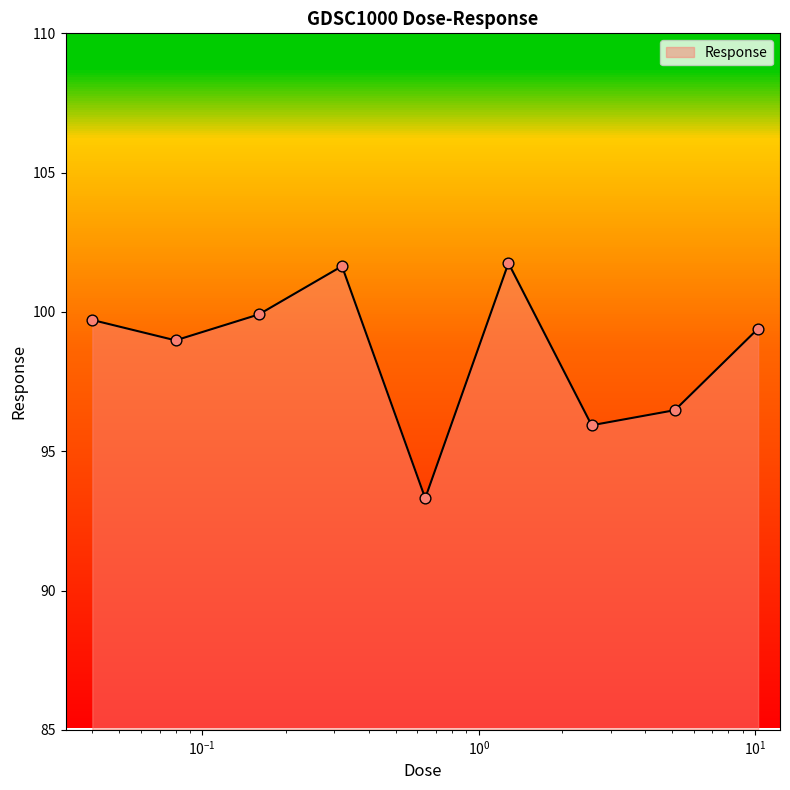

What is the minimum value shown in the chart?

93.3